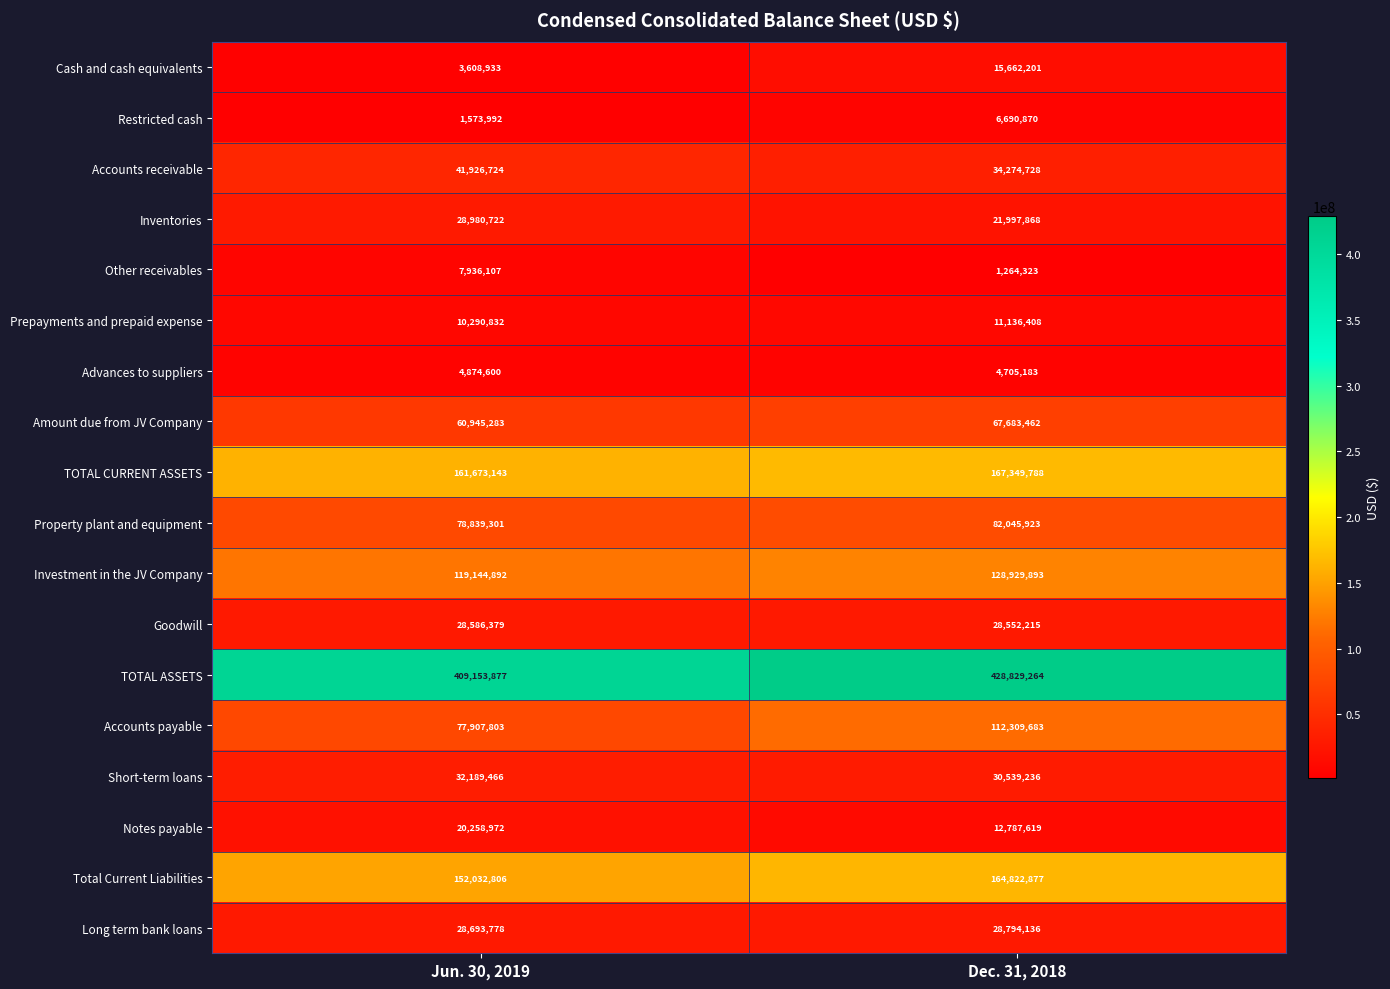

What is the smallest value displayed?

1264323